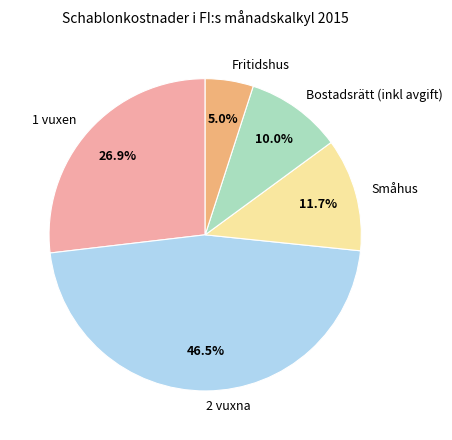

What is the ratio of the value at Fritidshus to the value at Bostadsrätt (inkl avgift)?

0.5